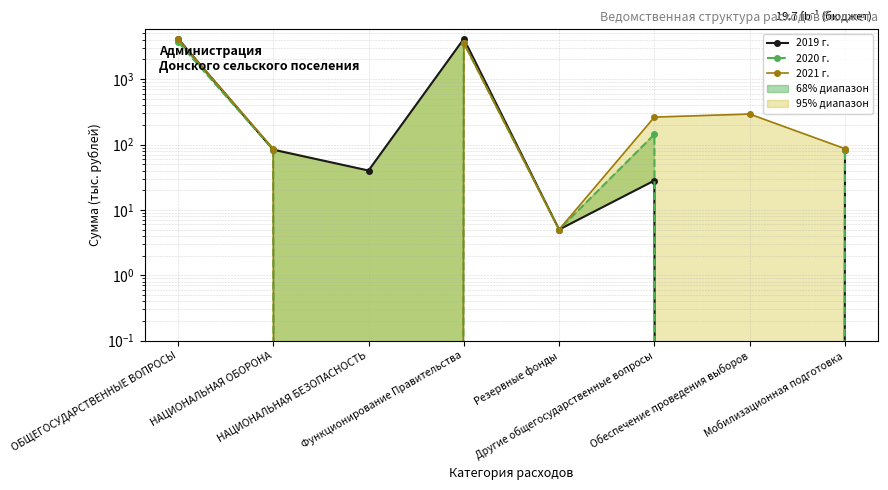

Is it true that 2019 г. equals -2711.4 at Обеспечение проведения выборов?

False